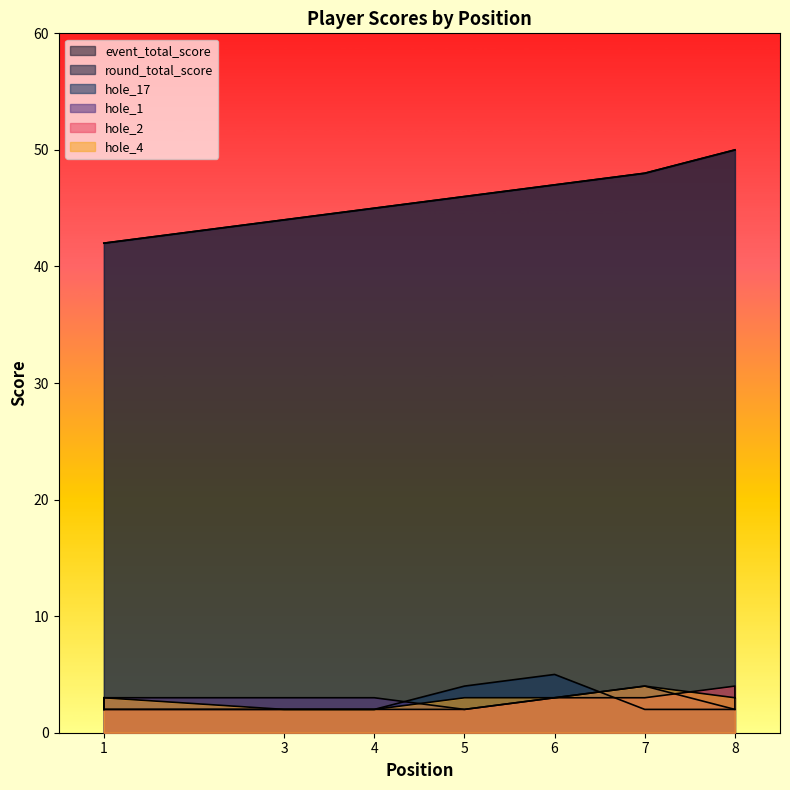

Which series has the largest range (max minus min)?

event_total_score